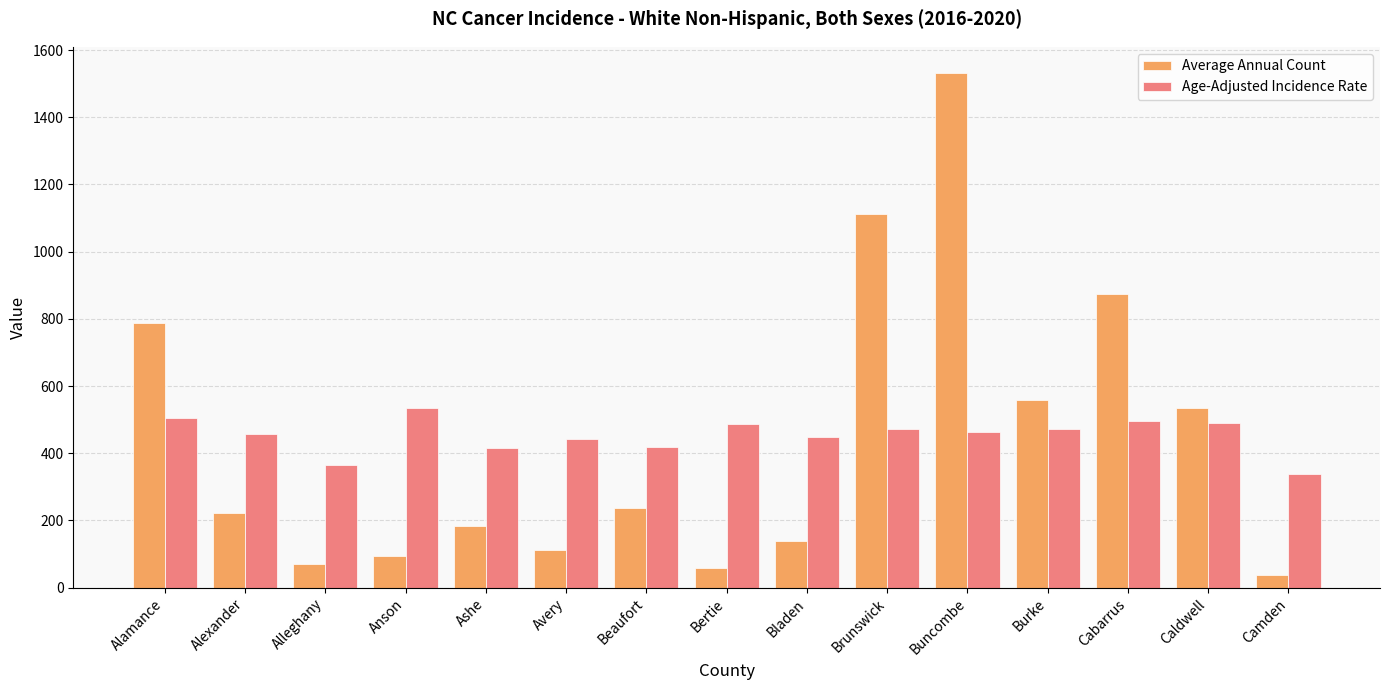

What is the highest value of the Age-Adjusted Incidence Rate series?

534.8